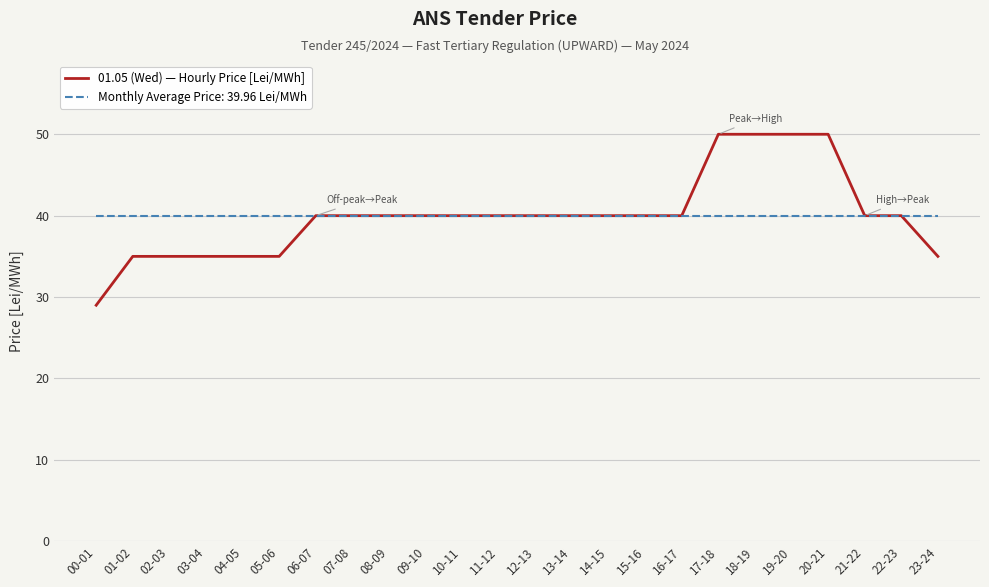

True or false: Monthly Average Price: 39.96 Lei/MWh has a value of 40.0 at 03-04.

True